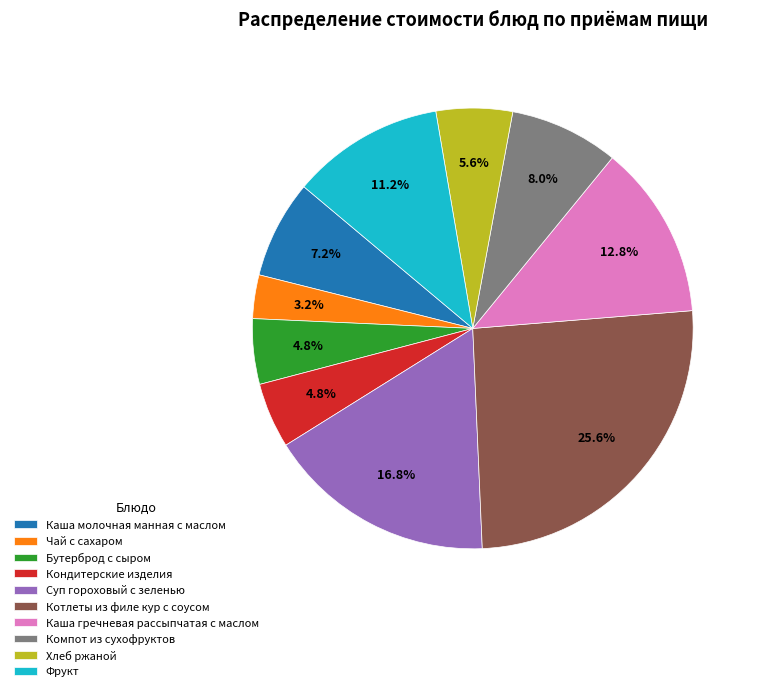

To the nearest percent, what is the average slice percentage?

10%